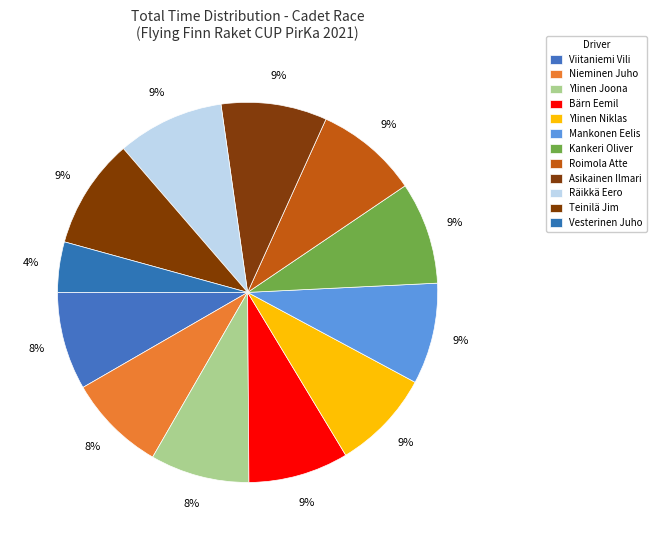

How many segments does this pie chart have?

12